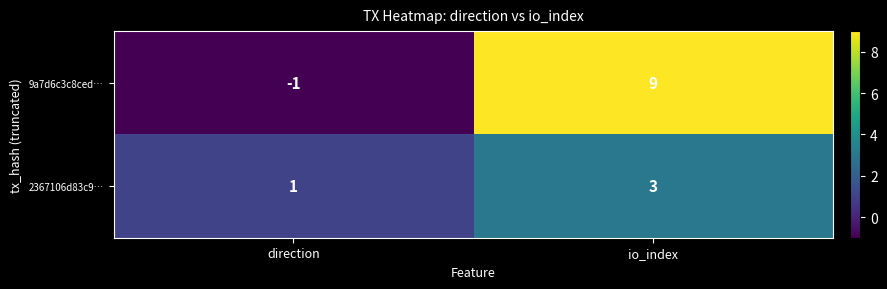

At which category does the chart reach its minimum across all series?

direction